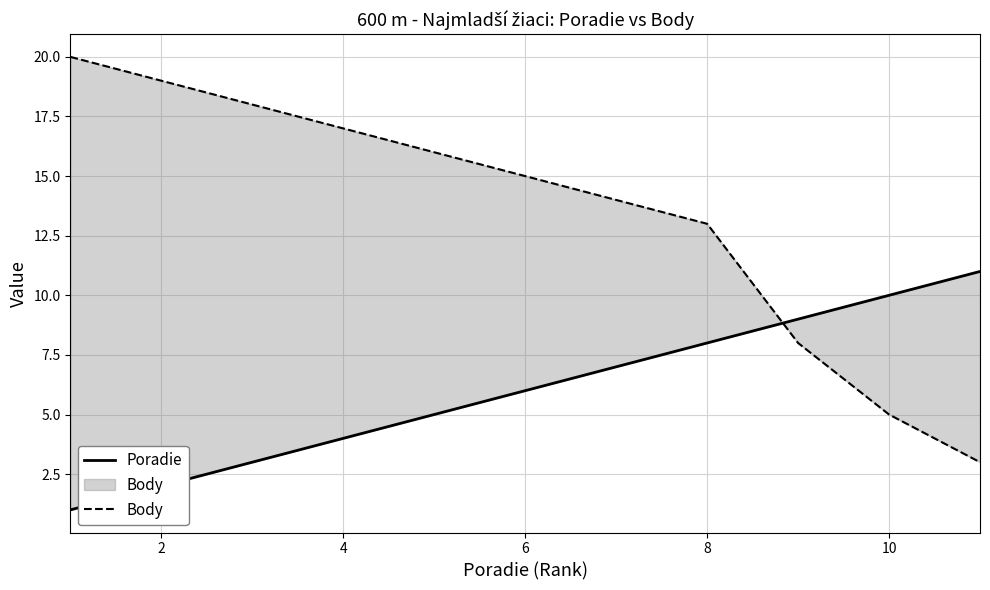

List the series in order of their peak value, highest first.

Body, Poradie